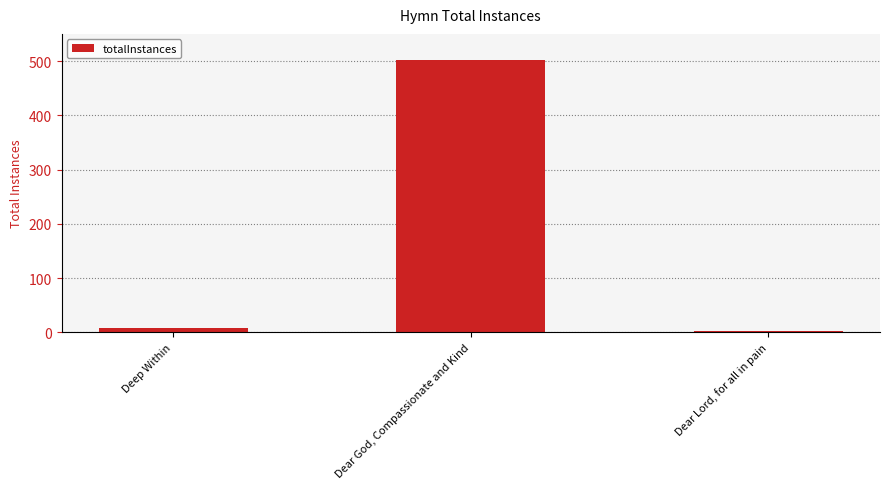

How many categories are shown in the chart?

3